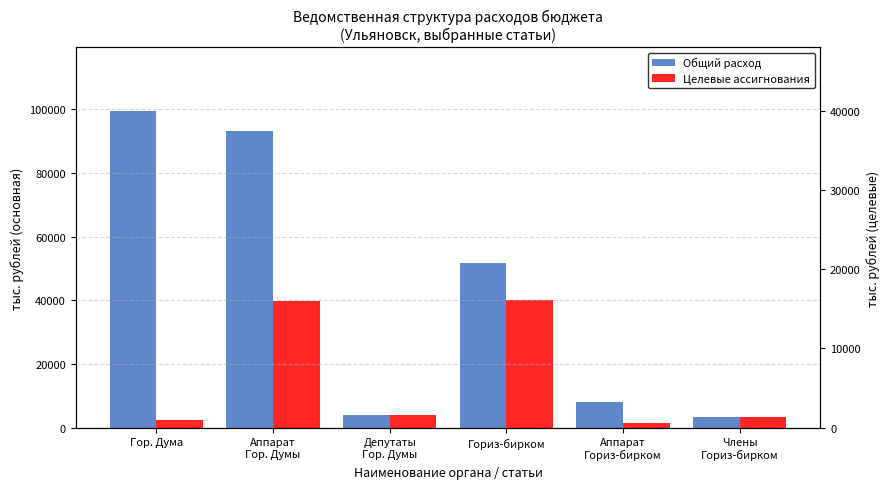

What is the difference between the Целевые ассигнования values at Гор. Дума and Гориз-бирком?

37684.4